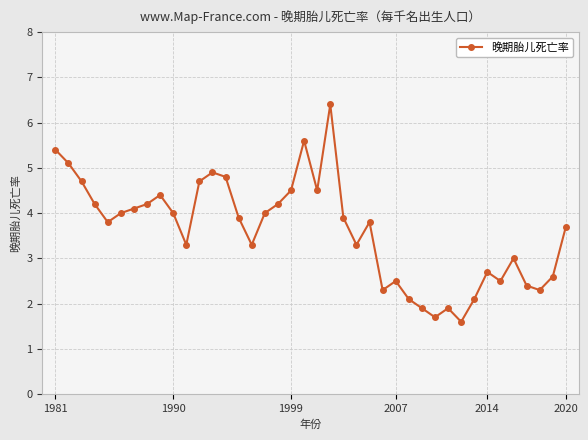

What is the maximum value shown in the chart?

6.4